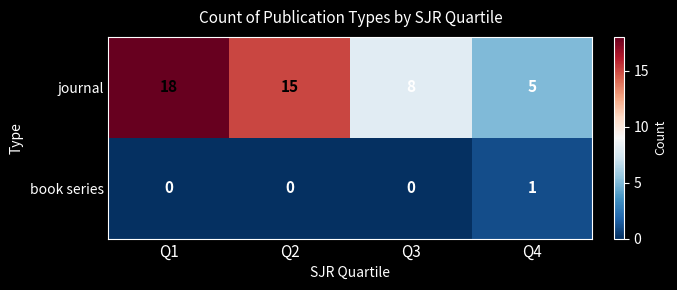

List the series in order of their peak value, highest first.

journal, book series